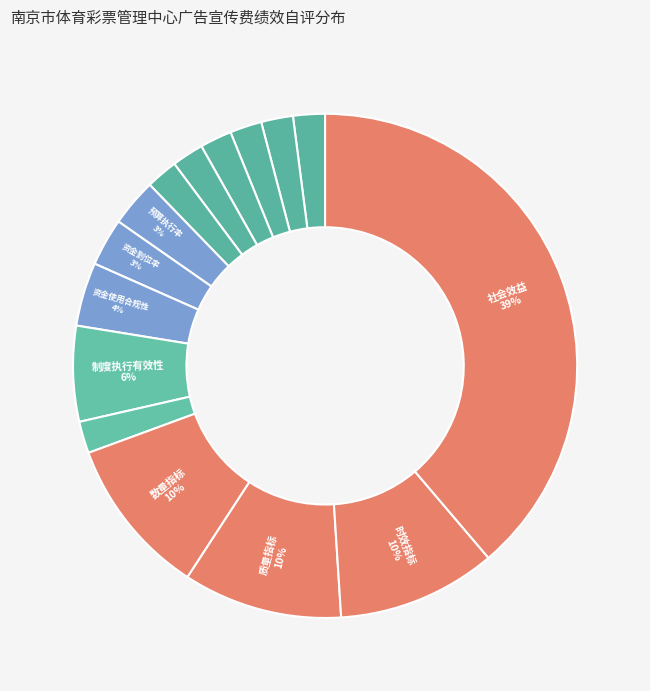

How many slices are in this pie chart?

15